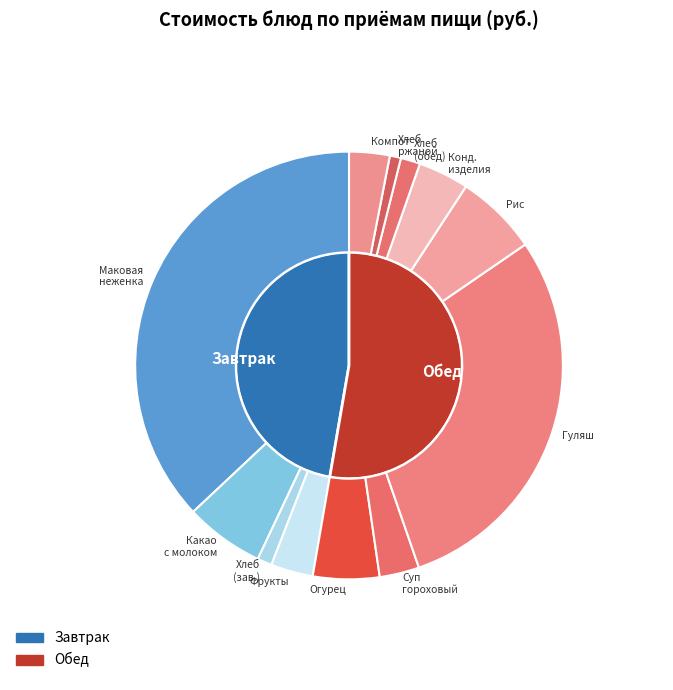

Is it true that Кондитерские изделия is 17% of the pie?

False